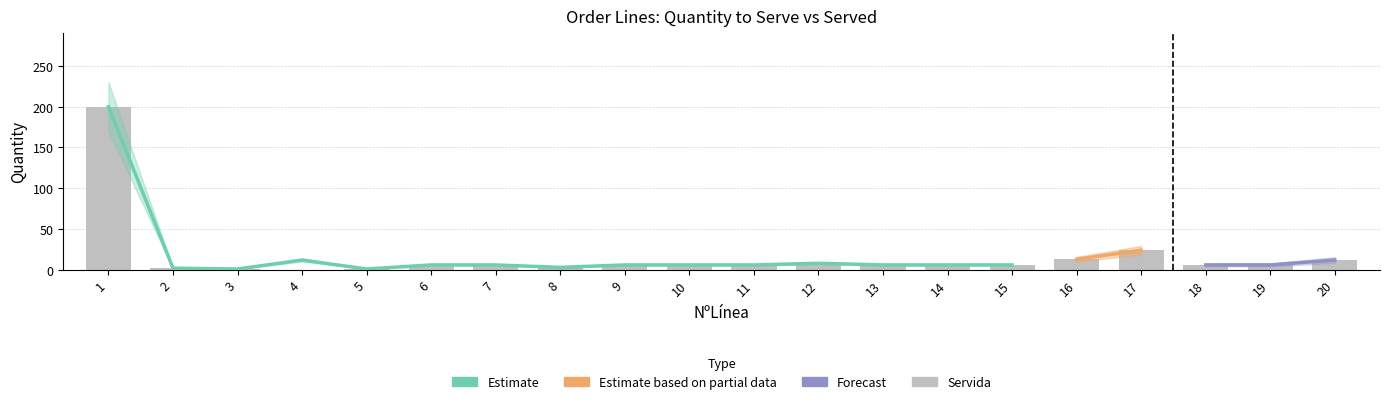

Count the number of values greater than 6.

5